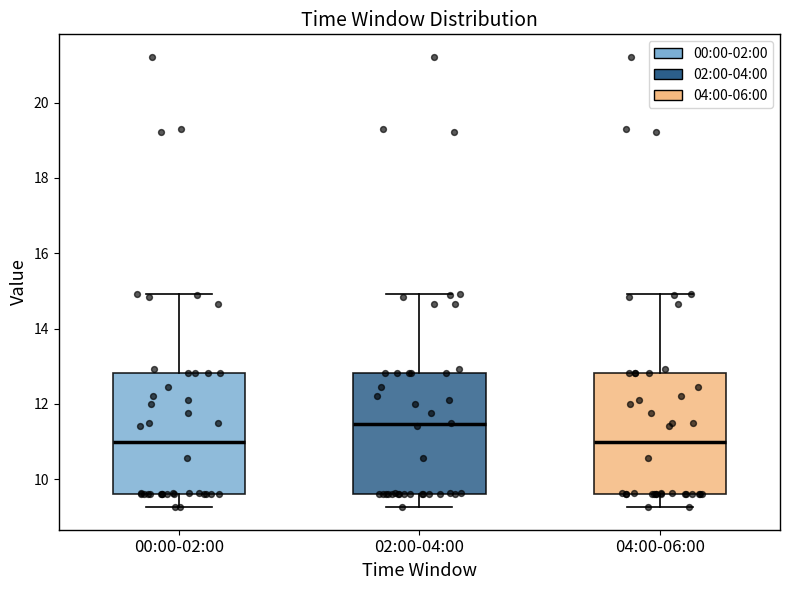

Where is the upper edge of the box for 04:00-06:00 on the y-axis? The values are not printed on the chart, so give them approximately, as read against the axis.

12.8